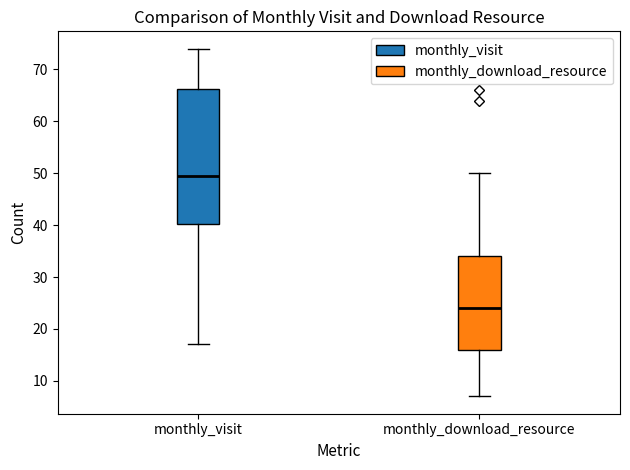

Reading left to right, transcribe this box plot: for each box, give where its median line is, the range the box spans, and where its two whiskers end, as read against the y-axis. The values are not printed on the chart, so give them approximately, as read against the axis.

monthly_visit: median 50, box 40 to 66, whiskers 17 to 74
monthly_download_resource: median 24, box 16 to 34, whiskers 7 to 50